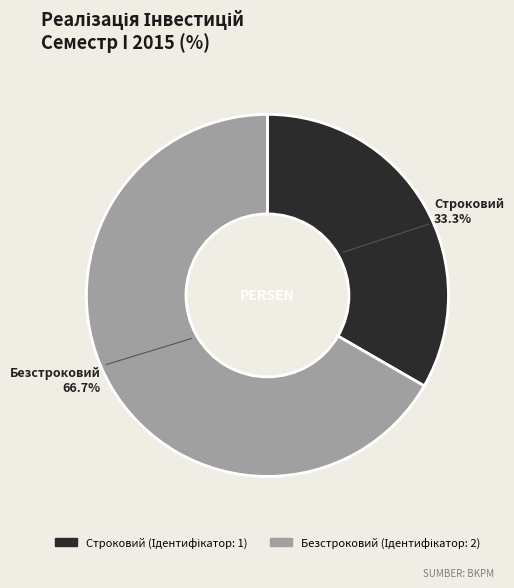

Is it true that Безстроковий is 74% of the pie?

False